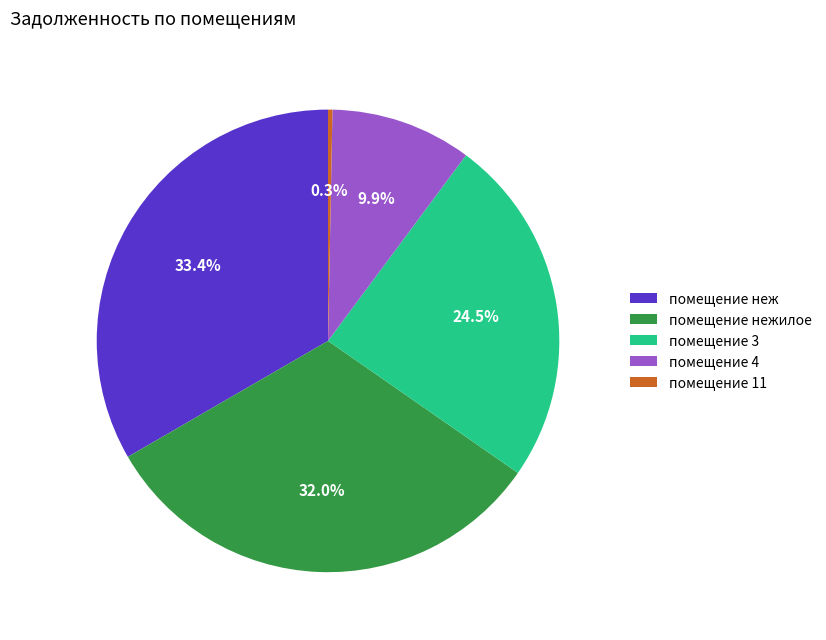

Which slice is the largest?

помещение неж